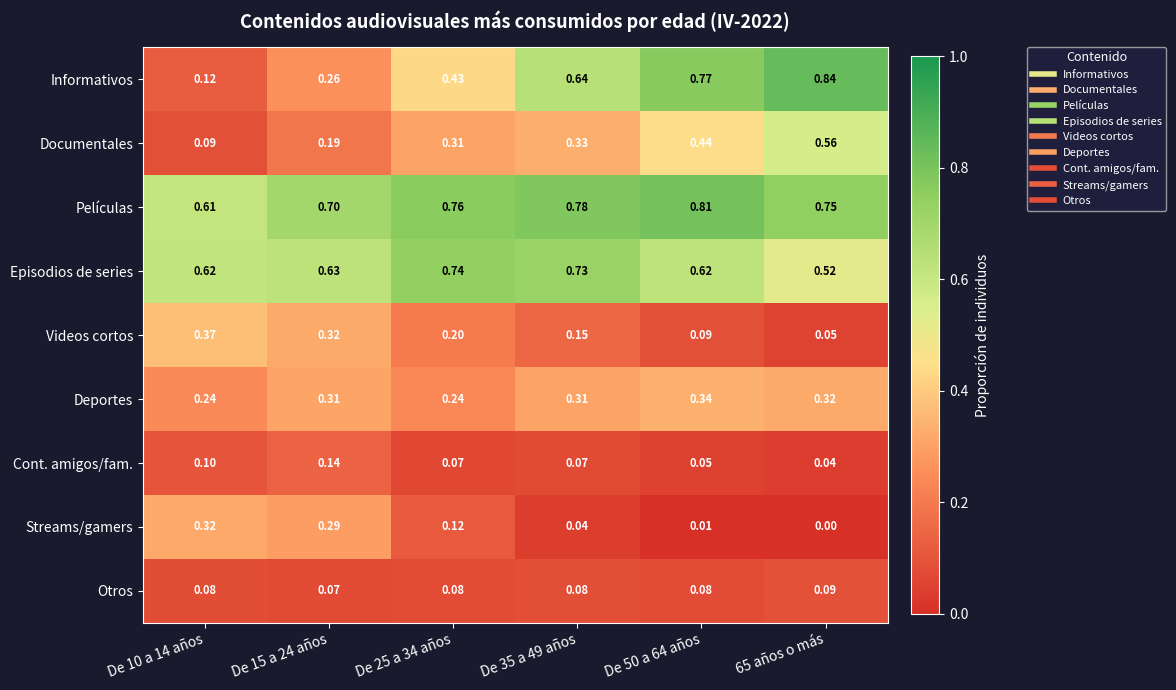

Is the value of Informativos at De 15 a 24 años greater than the value of Otros at De 25 a 34 años?

Yes